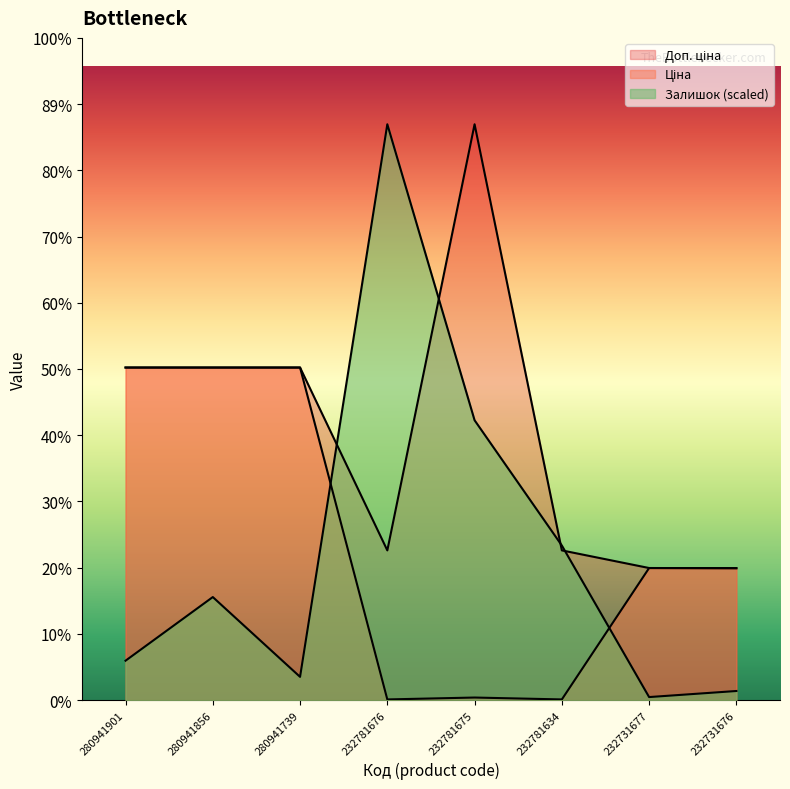

Where is the first local maximum for Ціна?

232781675